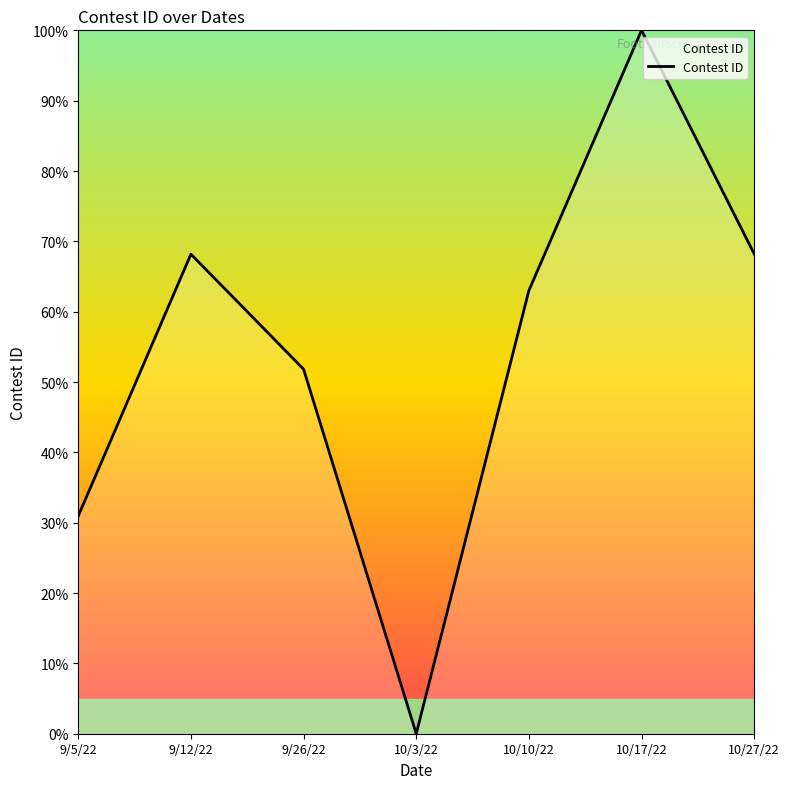

Which label corresponds to the smallest value in the chart?

10/3/22